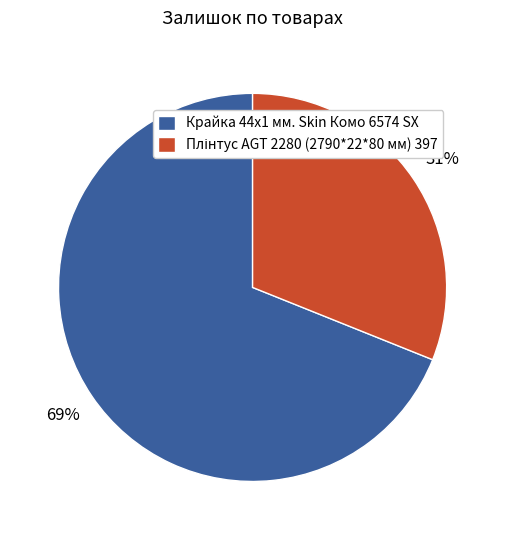

The Крайка 44x1 мм. Skin Комо 6574 SX slice represents 69% of the pie. True or false?

True